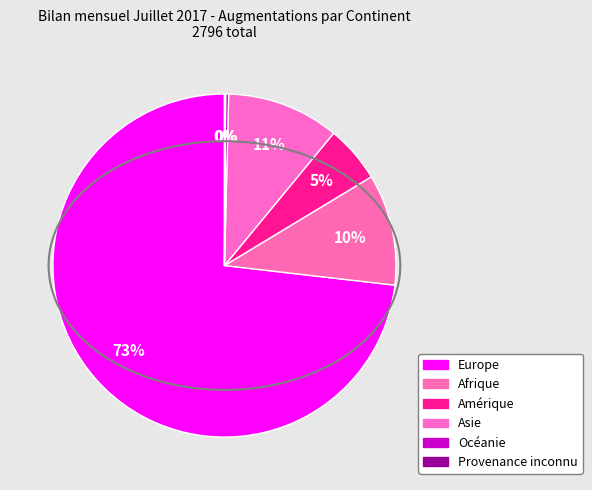

Which has a higher value, Afrique or Océanie?

Afrique